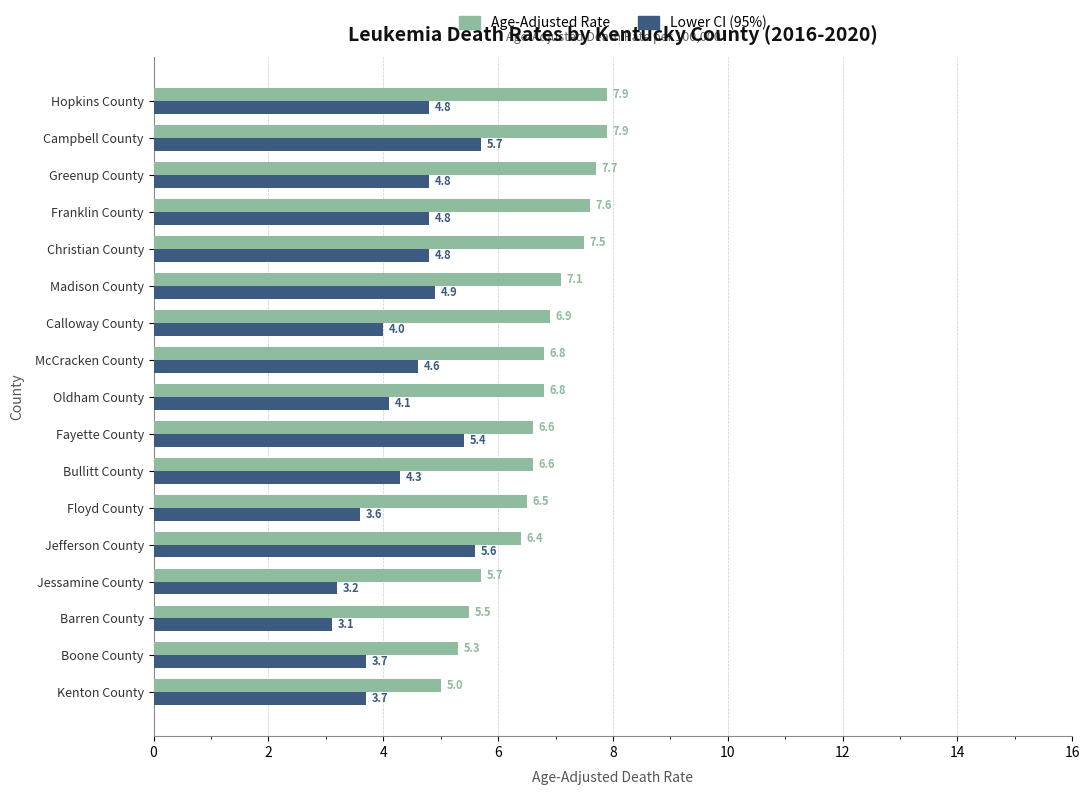

Which label corresponds to the smallest value in the chart?

Barren County